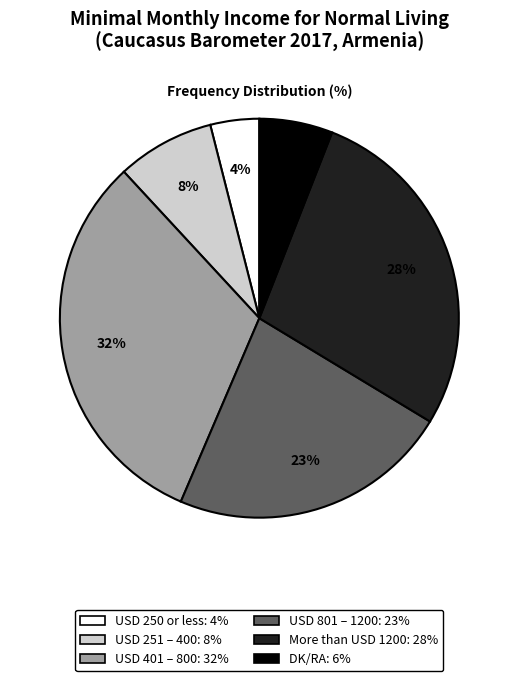

Does More than USD 1200 represent more than half of the total?

No